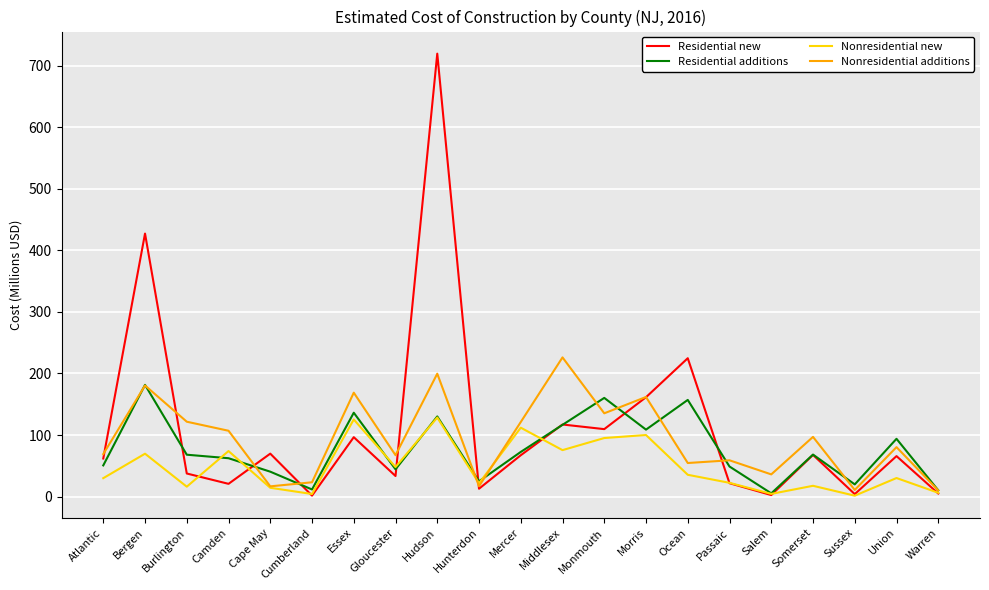

Where does the Nonresidential additions series first go above 80?

Bergen